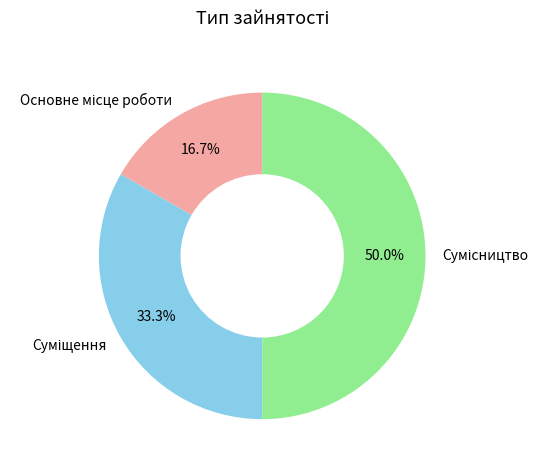

To the nearest percent, what percentage of the pie is Суміщення?

33%